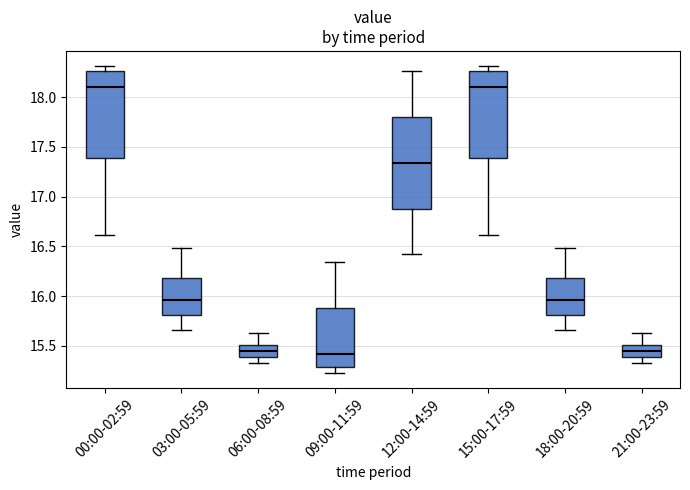

Which box is the tallest, from its lower edge to its upper edge?

12:00-14:59